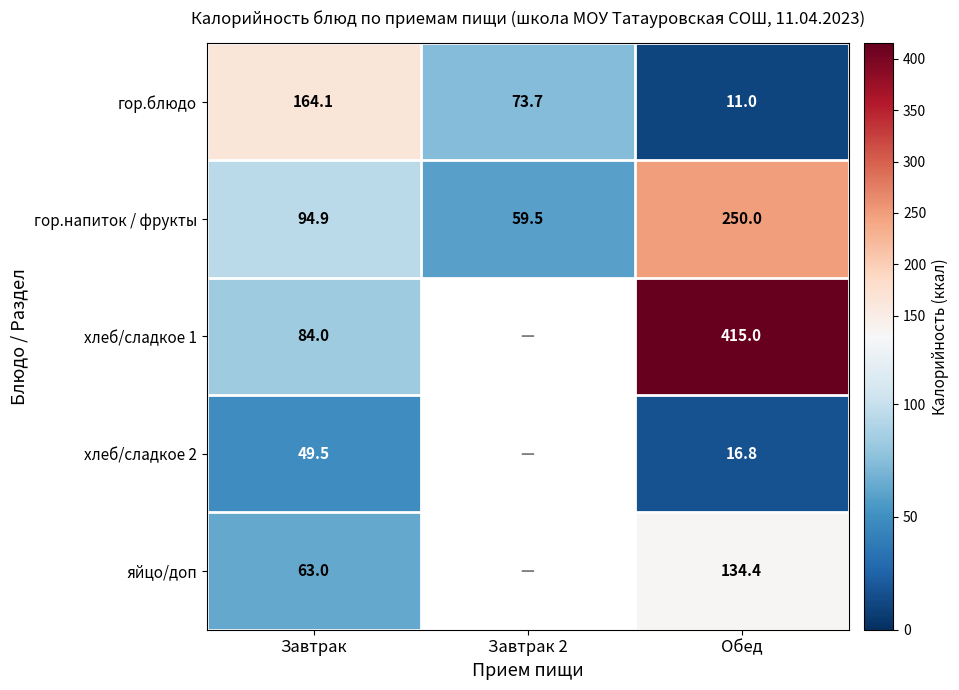

Which category has the lowest value across all series?

Обед